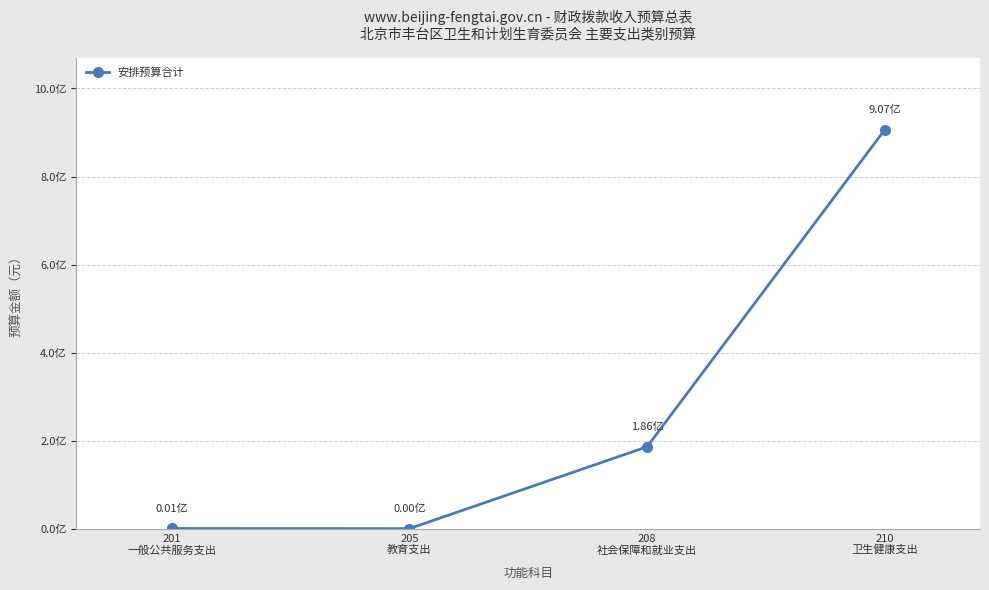

Is this an area chart (filled region under the line)?

No